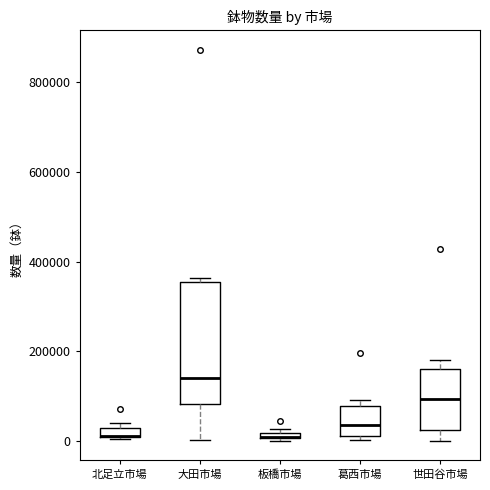

Comparing the boxes themselves (not the whiskers), which one is the tallest?

大田市場